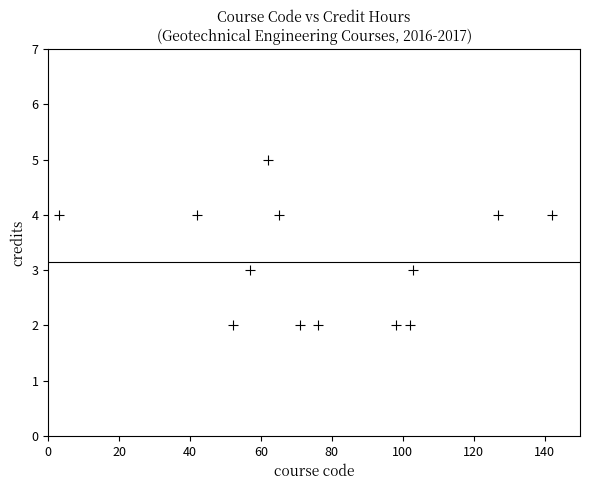

What is the range of X values (max minus min)?

139